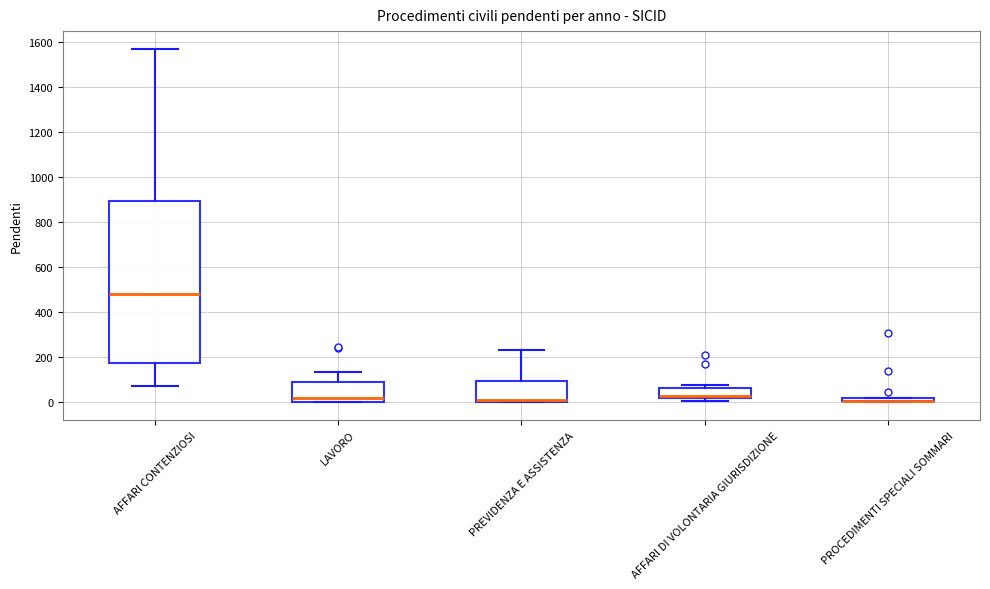

Which box is the tallest, from its lower edge to its upper edge?

AFFARI CONTENZIOSI